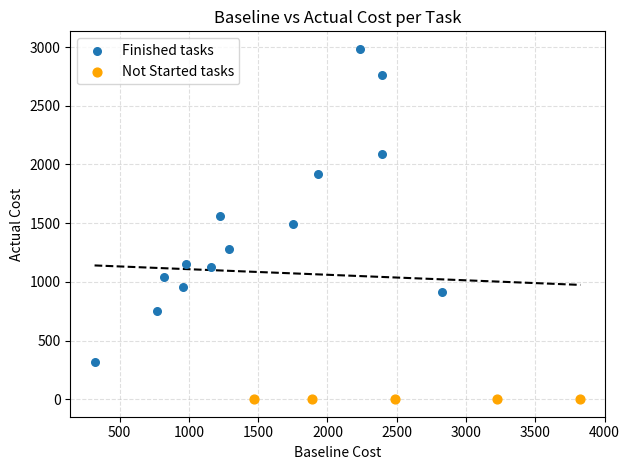

Which series contains the lowest Y value?

Not Started tasks